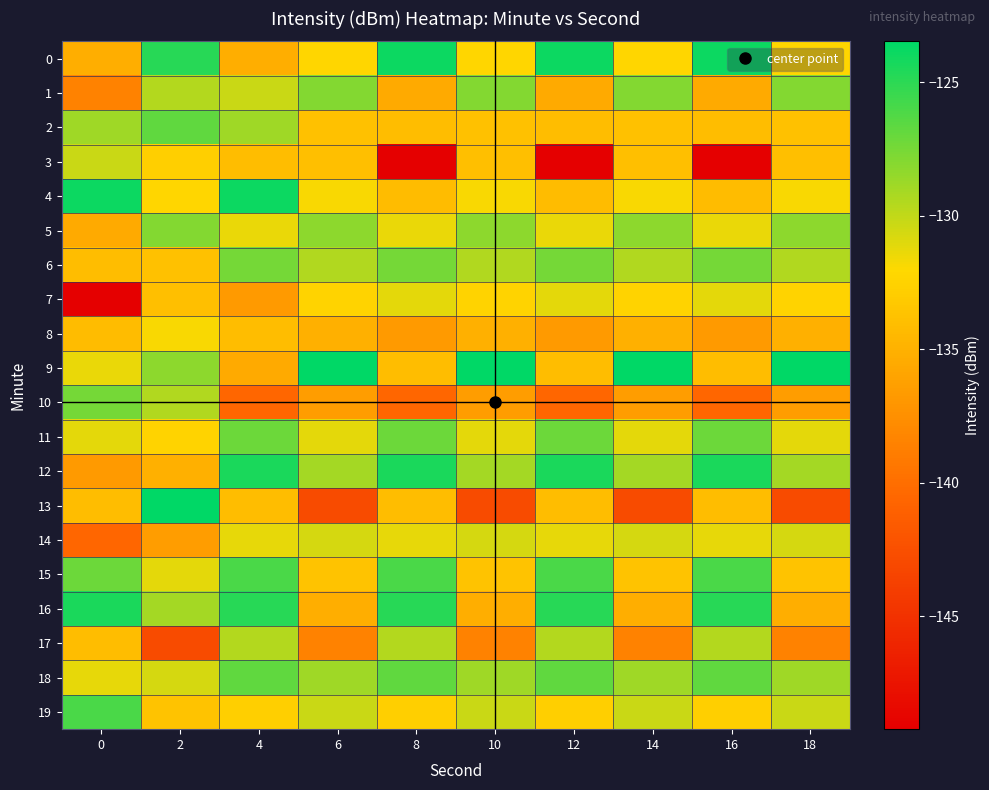

Between 4 and 18, which series saw the biggest shift?

9